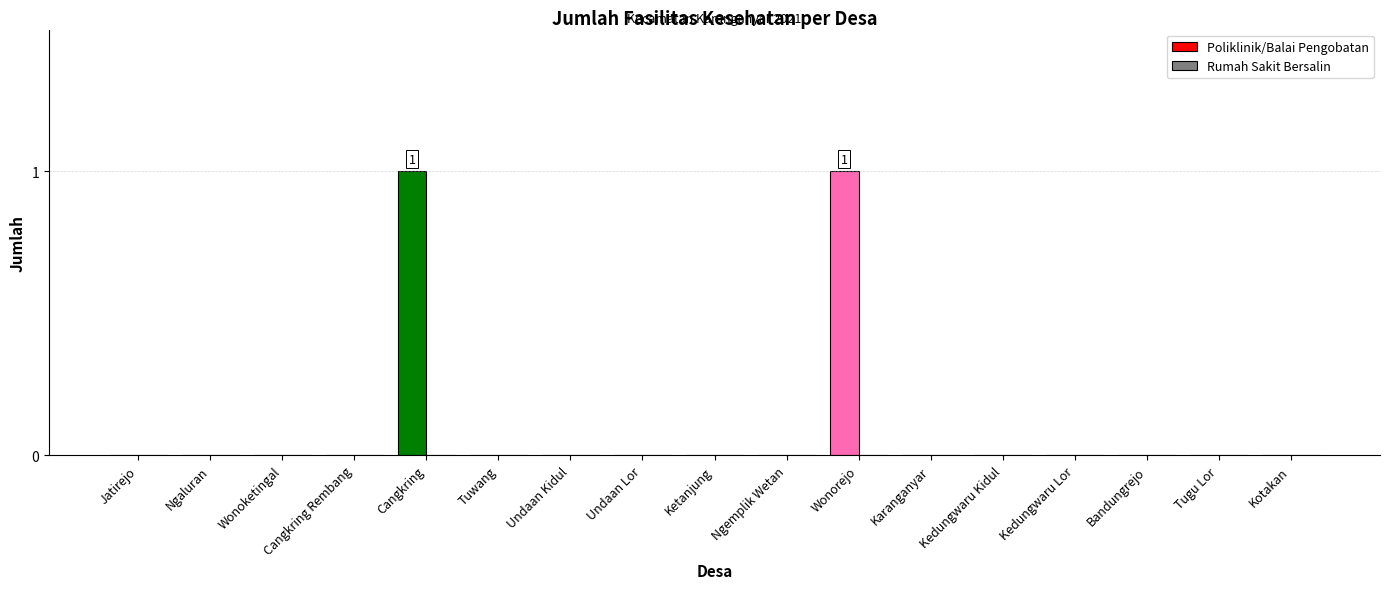

The value at Kedungwaru Lor is -1. True or false?

False